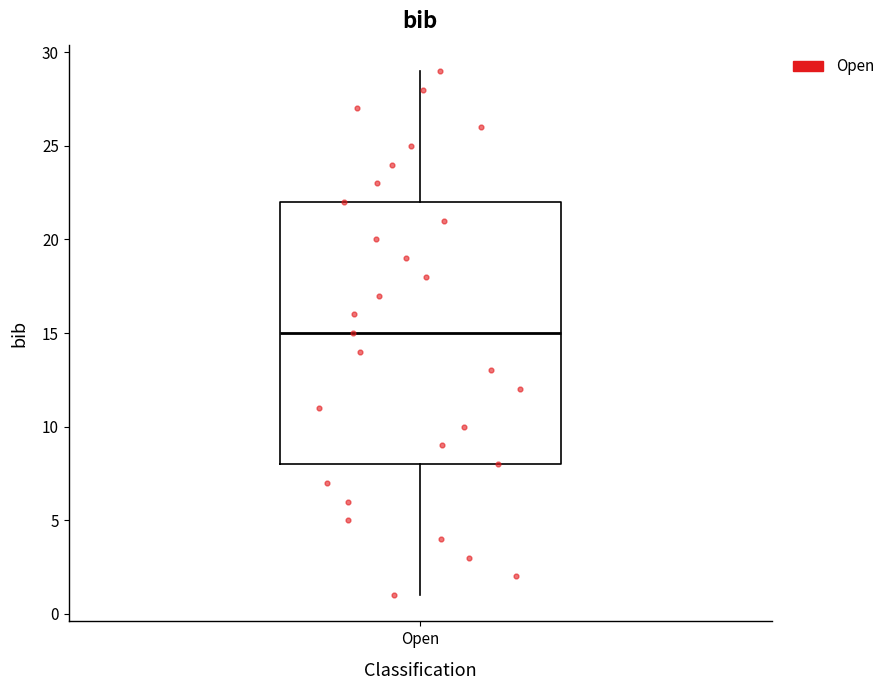

Transcribe this box plot: give where the median line is, the range the box spans, and where the two whiskers end, as read against the y-axis. The values are not printed on the chart, so give them approximately, as read against the axis.

median 15, box 8 to 22, whiskers 1 to 29